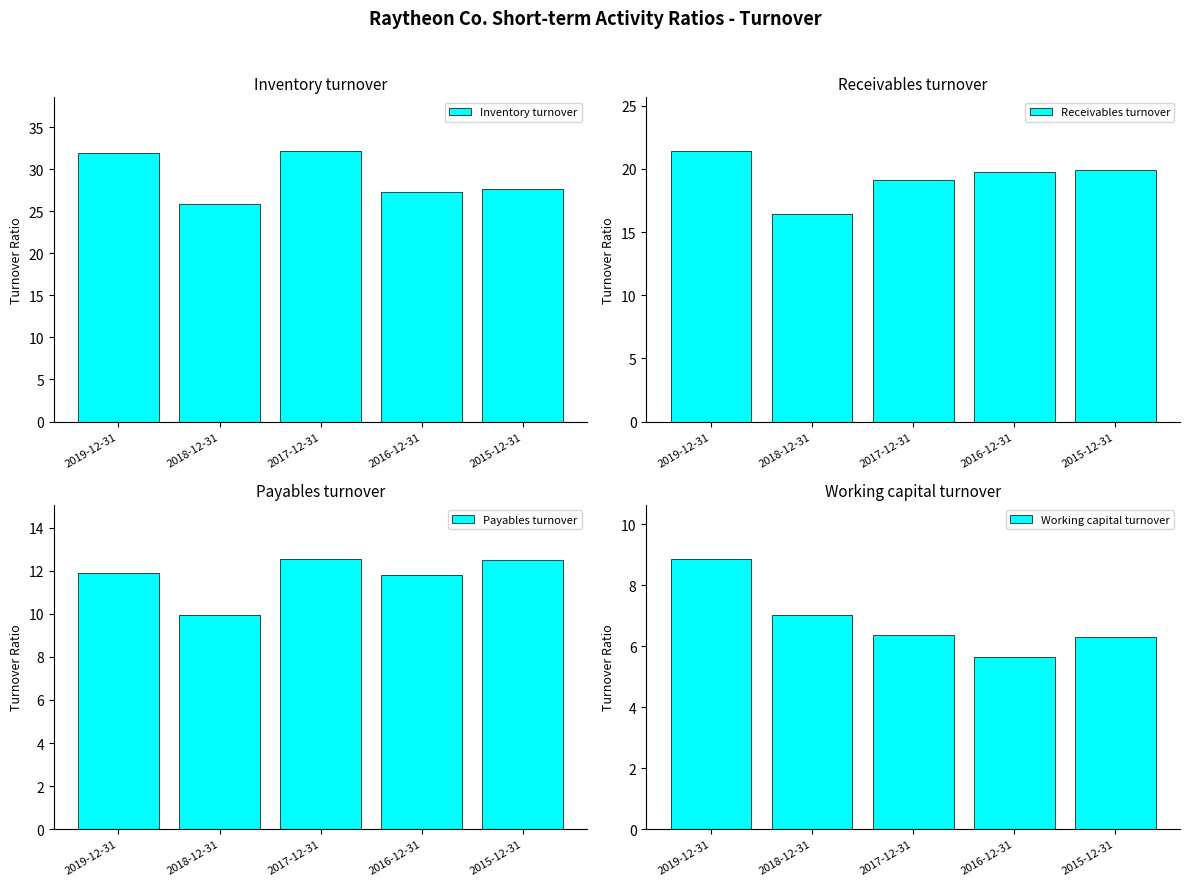

What is the average value of the Working capital turnover series?

6.8